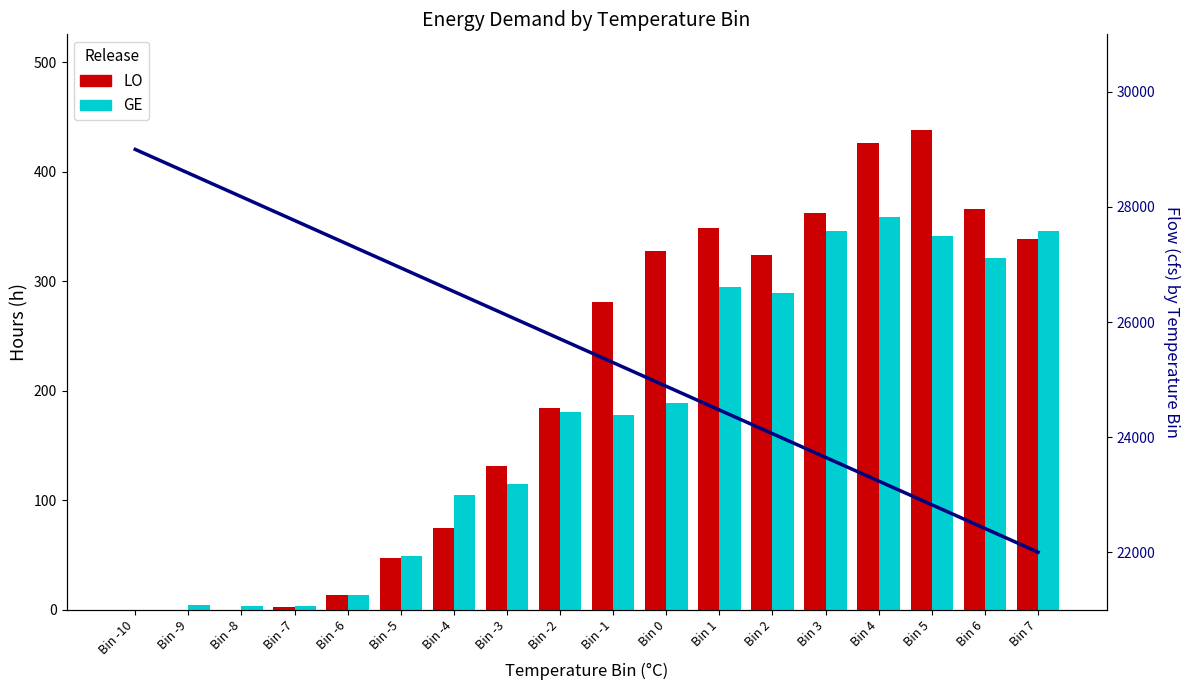

What is the value of the LO bar at the 16th from the left?

438.0